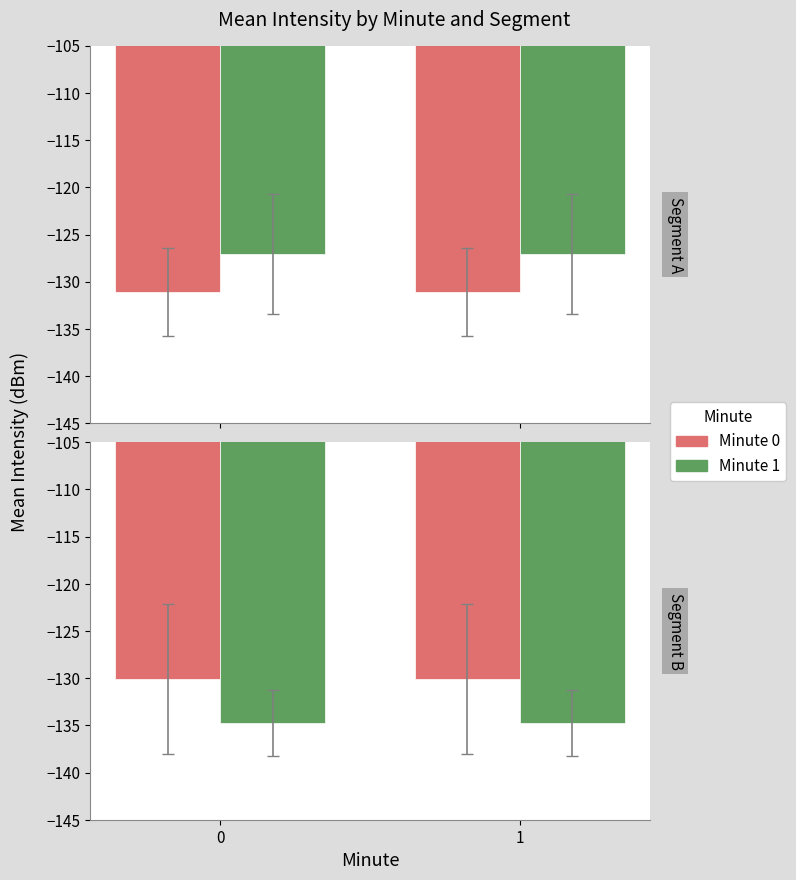

What is the value of the Minute 0 bar at the 2nd from the left?

-130.1